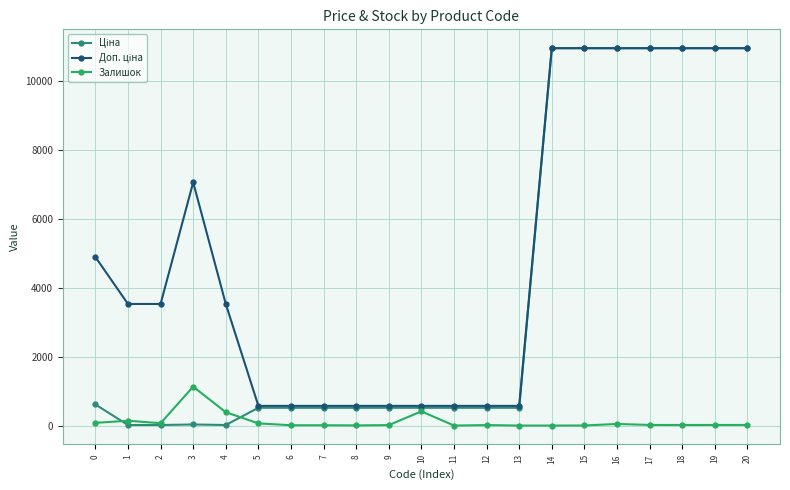

Reading right to left, list all the values displayed in this chart.

Ціна: 10952.0	10952.0	10952.0	10952.0	10952.0	10952.0	10952.0	515.8	515.8	515.8	515.8	515.8	515.8	515.8	515.8	515.8	15.7	31.4	15.7	15.7	611.6
Доп. ціна: 10952.0	10952.0	10952.0	10952.0	10952.0	10952.0	10952.0	571.0	571.0	571.0	571.0	571.0	571.0	571.0	571.0	571.0	3529.0	7059.0	3529.0	3529.0	4892.6
Залишок: 18.0	18.0	17.0	18.0	46.0	2.0	0.0	0.0	14.0	0.0	412.0	13.0	4.0	9.0	9.0	63.0	387.0	1129.0	68.0	140.0	78.0